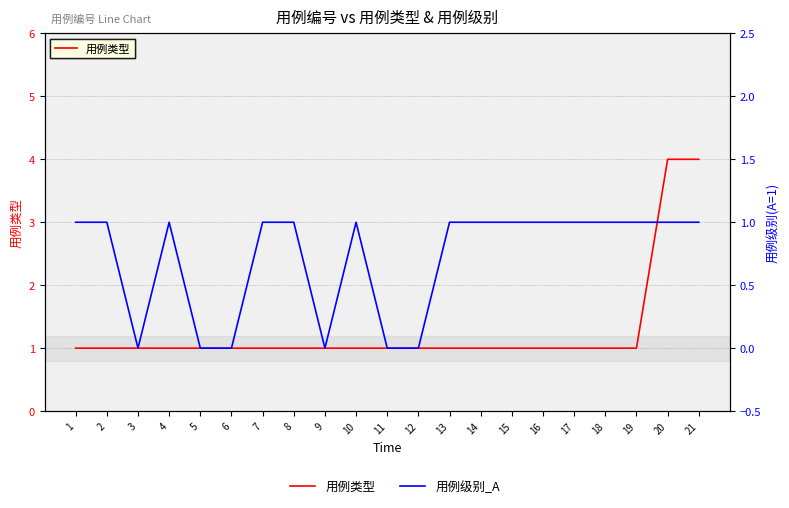

List the series in order of their overall mean, highest first.

用例类型, 用例级别_A